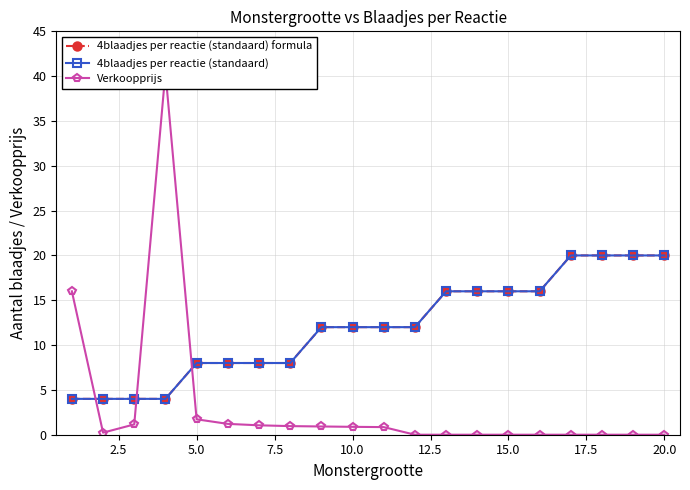

Which series has the largest total across all categories?

4blaadjes per reactie (standaard) formula